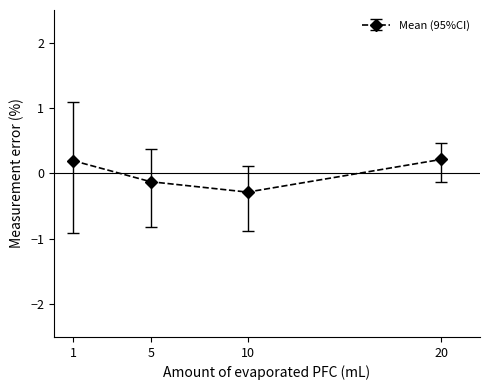

How many interior local valleys (lower than both neighbors) does the data have?

1